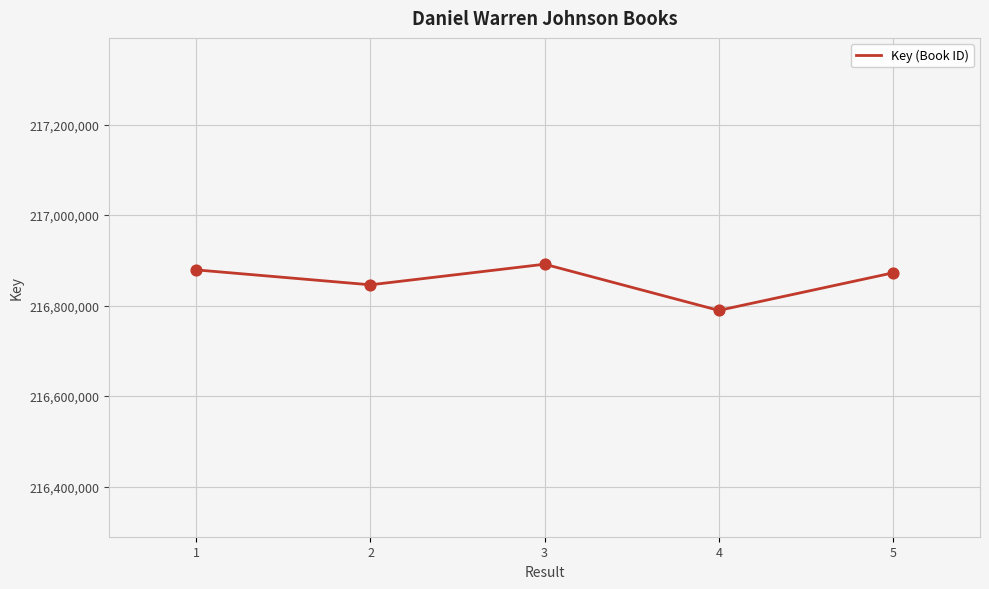

What is the change in value from 1 to 2?

-32939